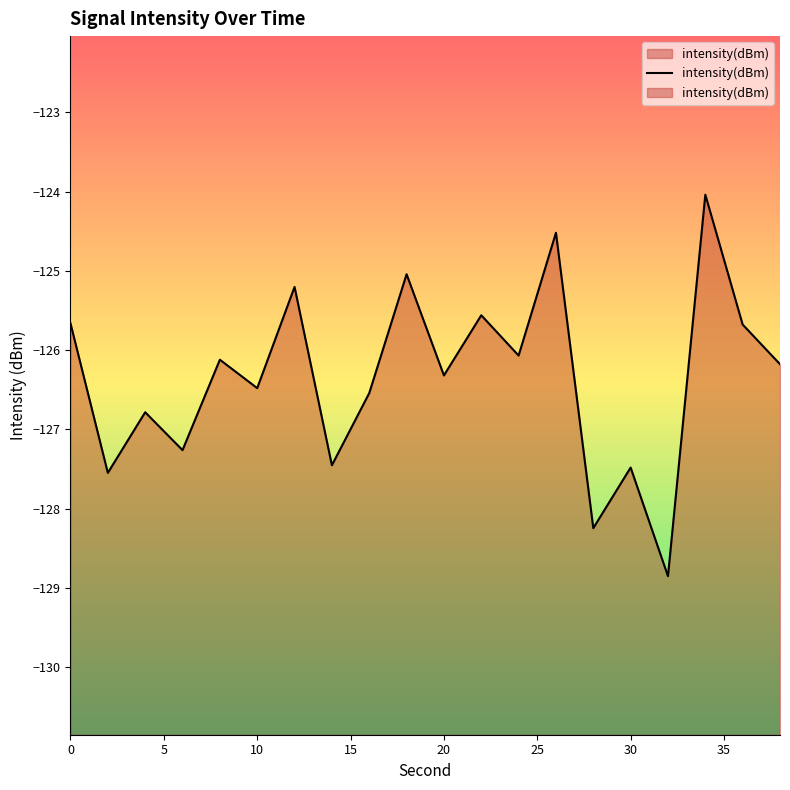

What is the sum of the values at 0 and 22?

-251.2